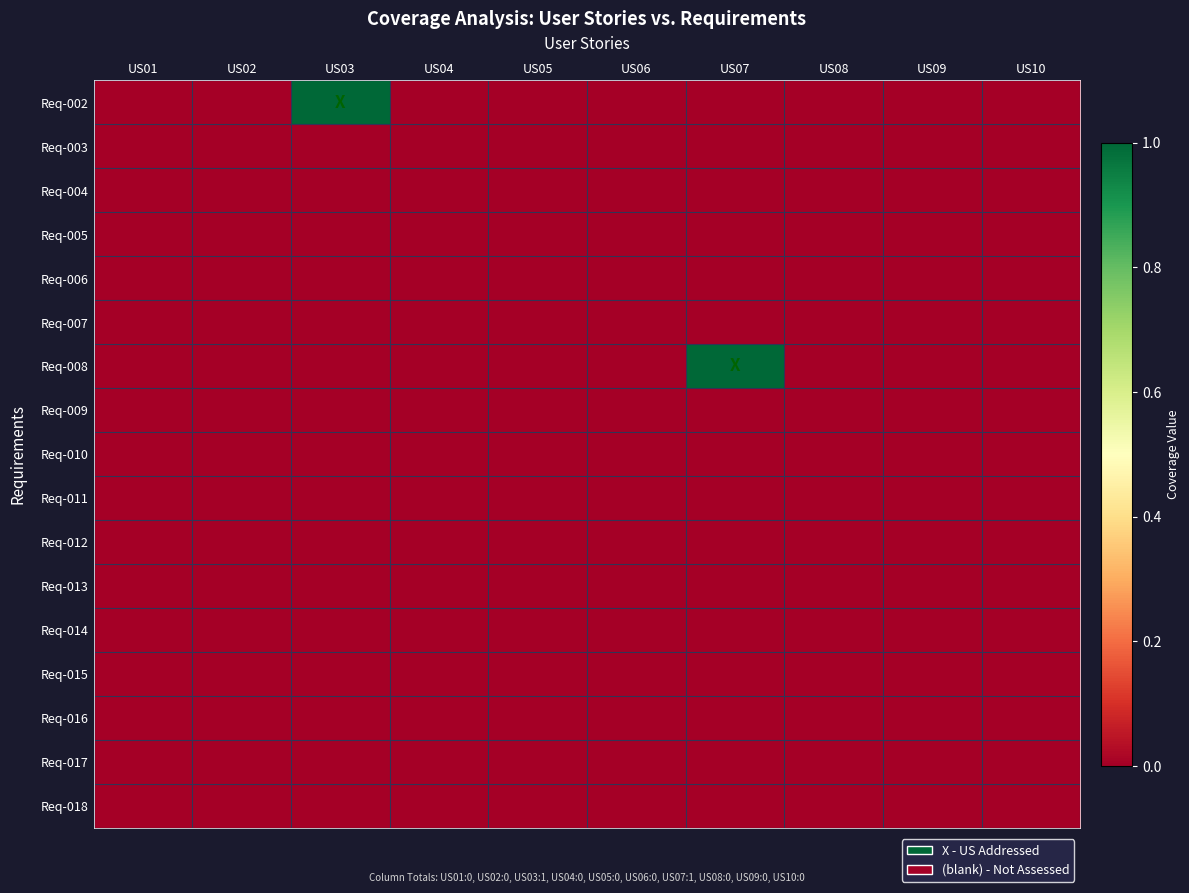

Rank the series at US09 from highest to lowest value.

Req-002, Req-003, Req-004, Req-005, Req-006, Req-007, Req-008, Req-009, Req-010, Req-011, Req-012, Req-013, Req-014, Req-015, Req-016, Req-017, Req-018